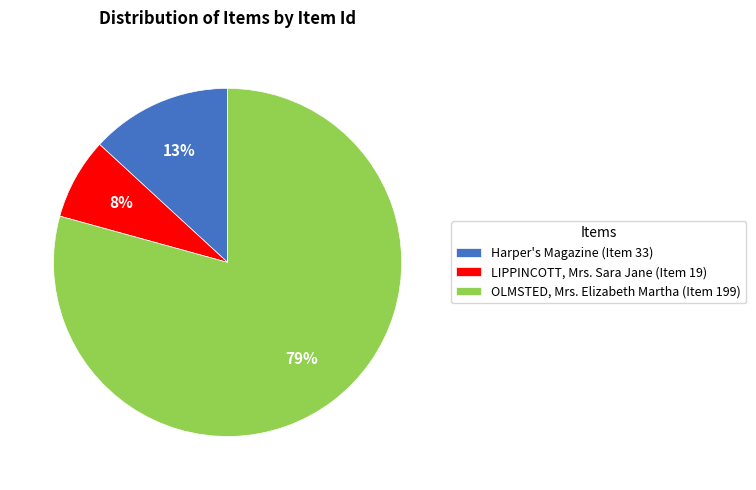

Which slice is the largest?

OLMSTED, Mrs. Elizabeth Martha (Item 199)